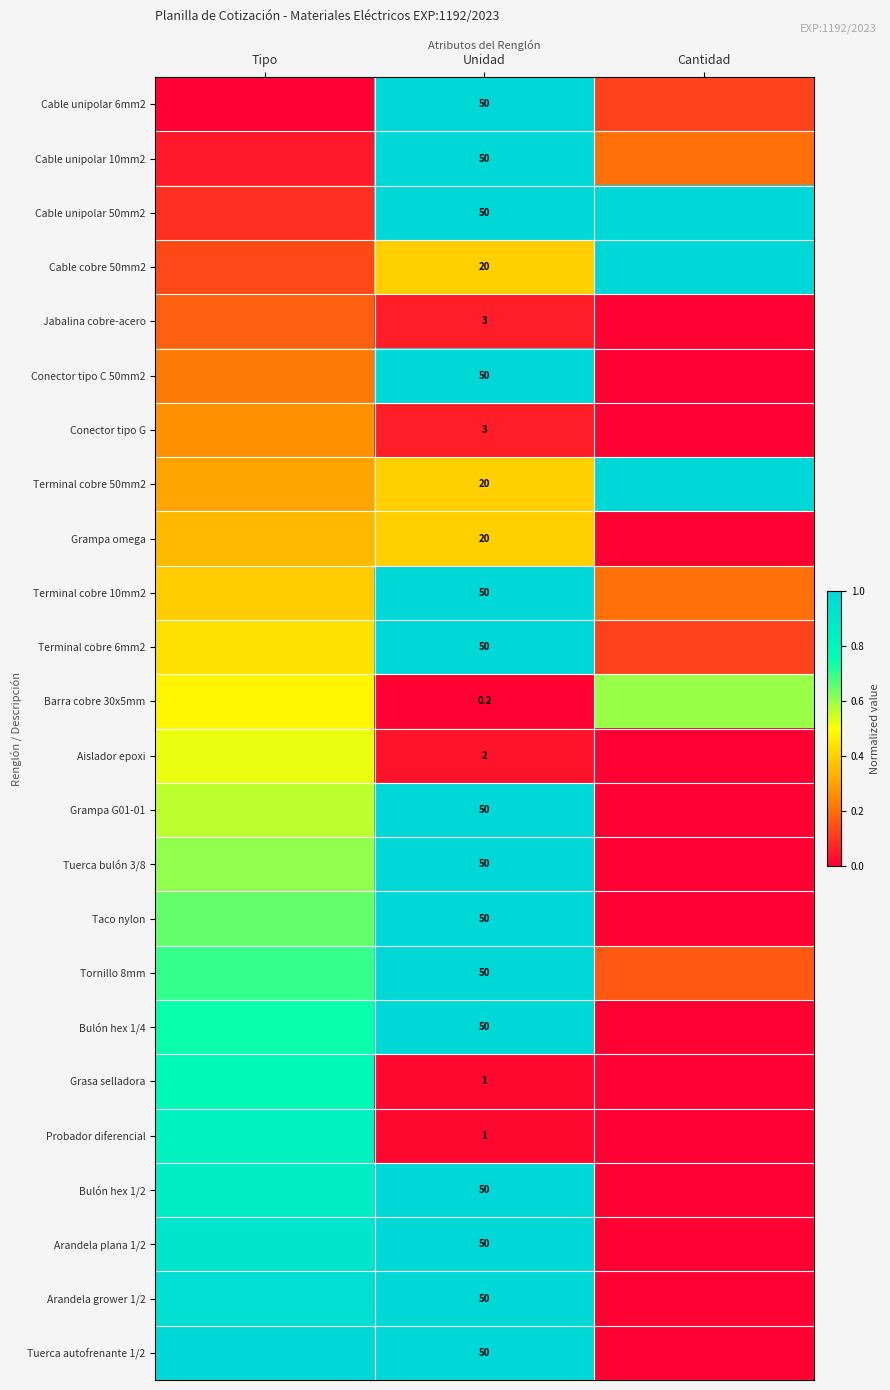

How many values in Tuerca bulón 3/8 are above zero?

2